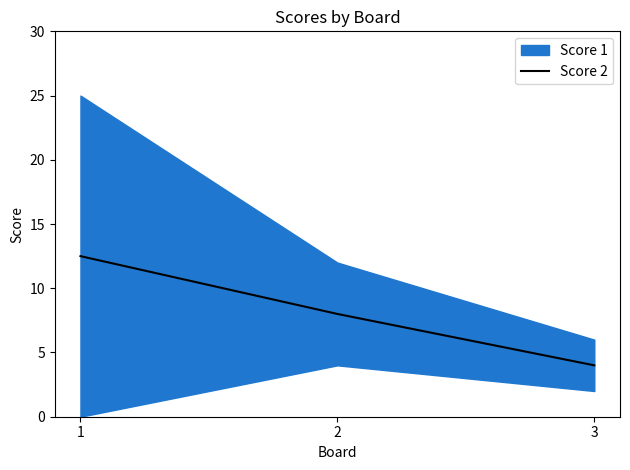

What is the ratio of the value at 1 to the value at 2?

1.6